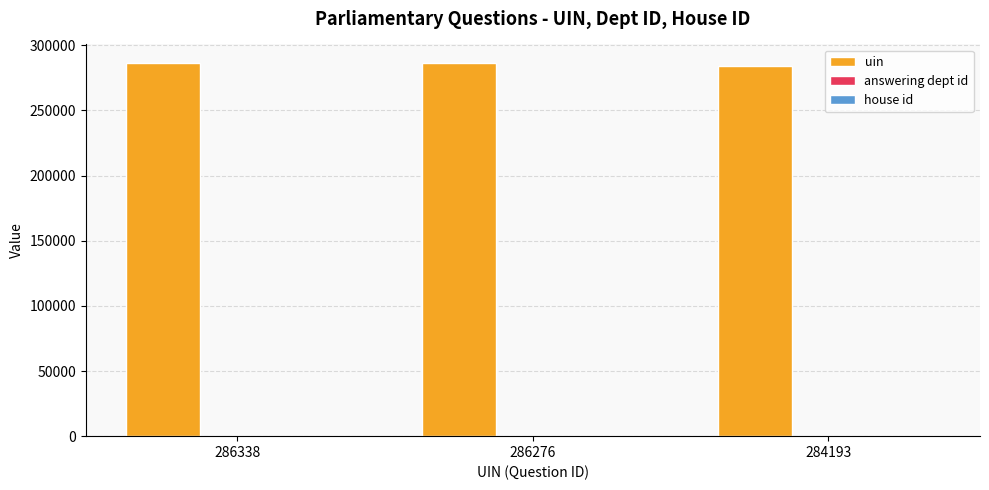

What is the sum of the uin values at 286338 and 286276?

572614